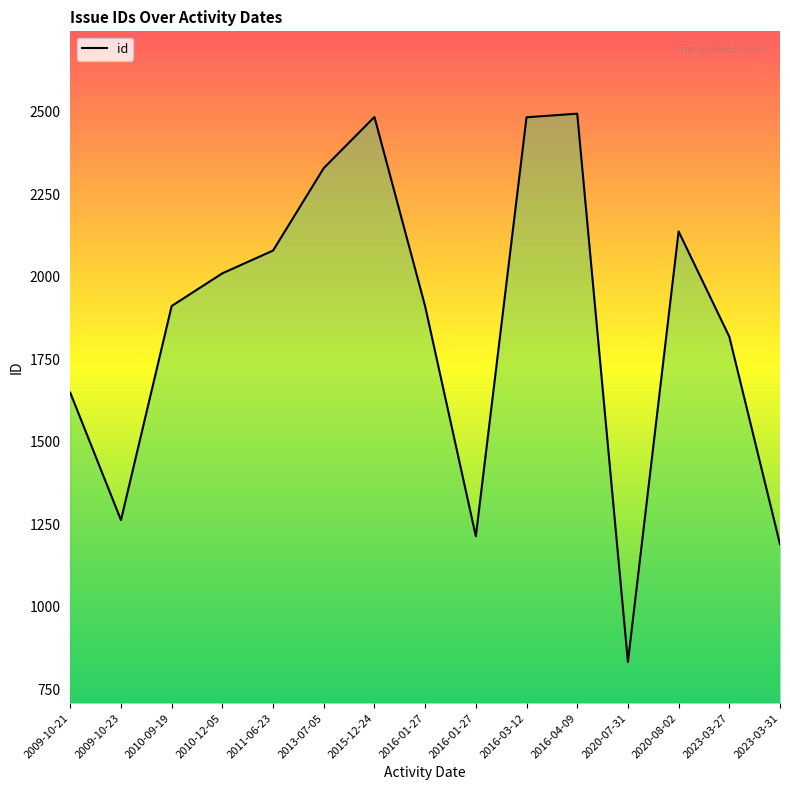

Count the number of data series in this chart.

1